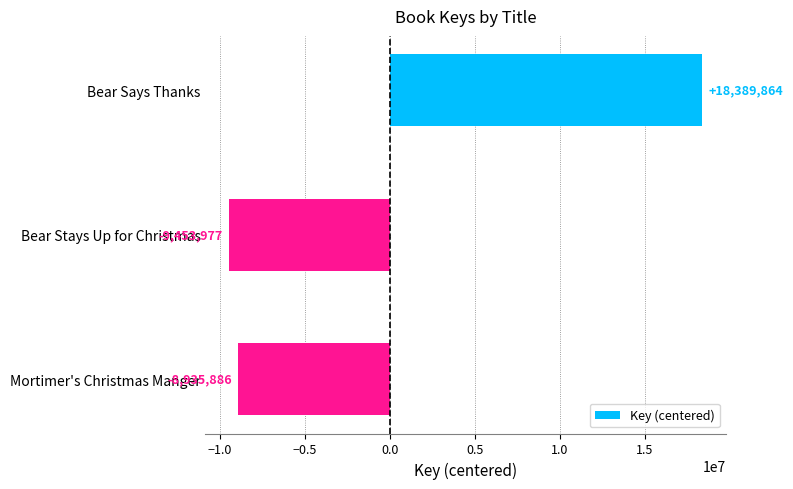

True or false: the data shows -5461711.5 at Mortimer's Christmas Manger.

False